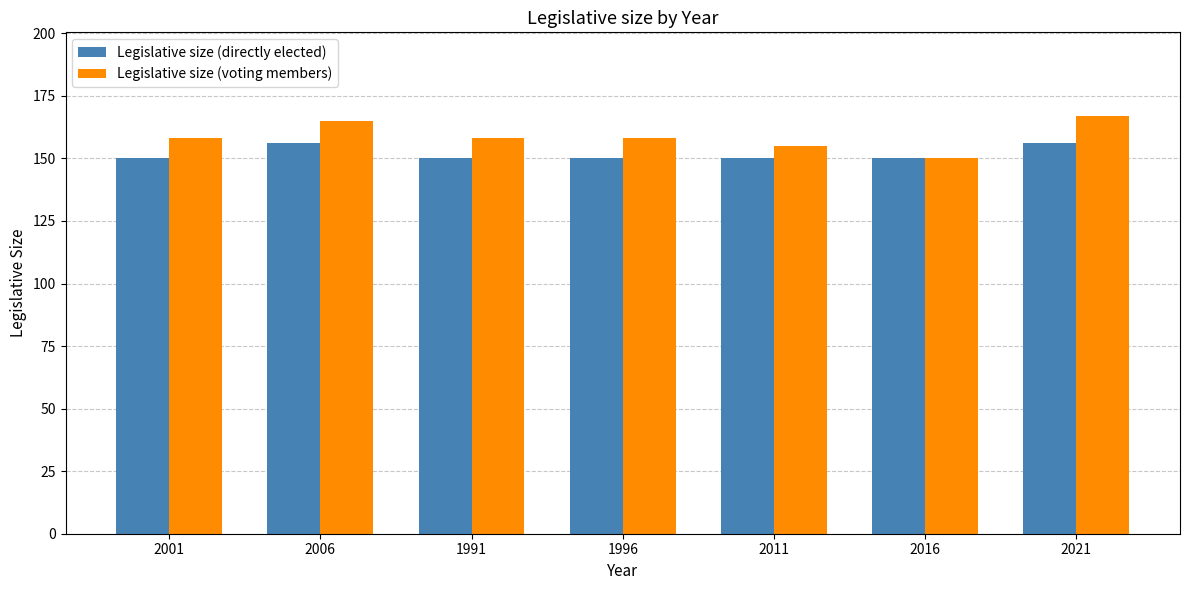

What is the spread (max minus min) of values at 2001?

8